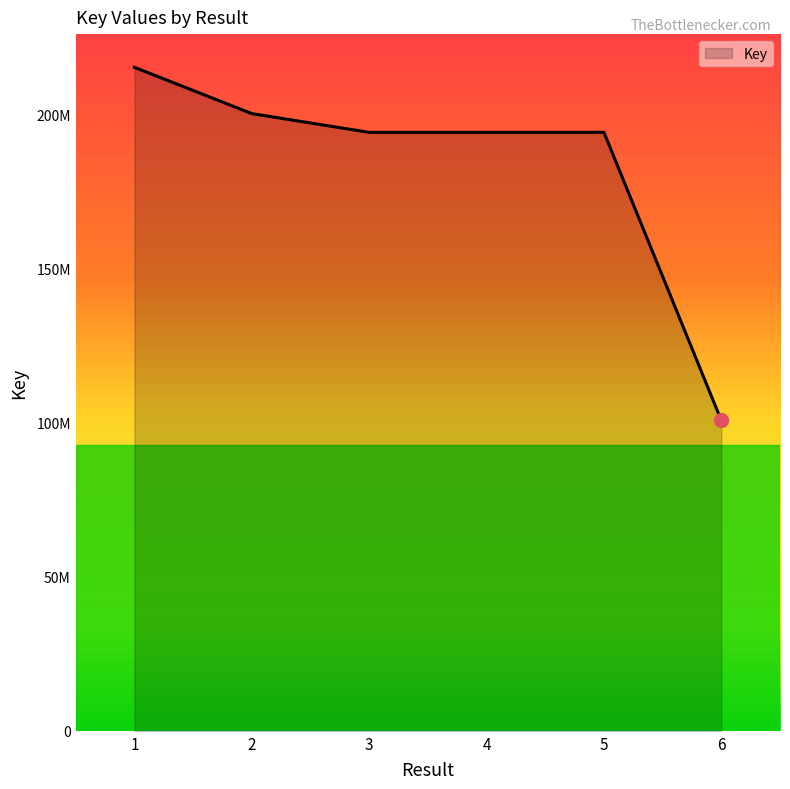

Between 1 and 6, which is larger?

1